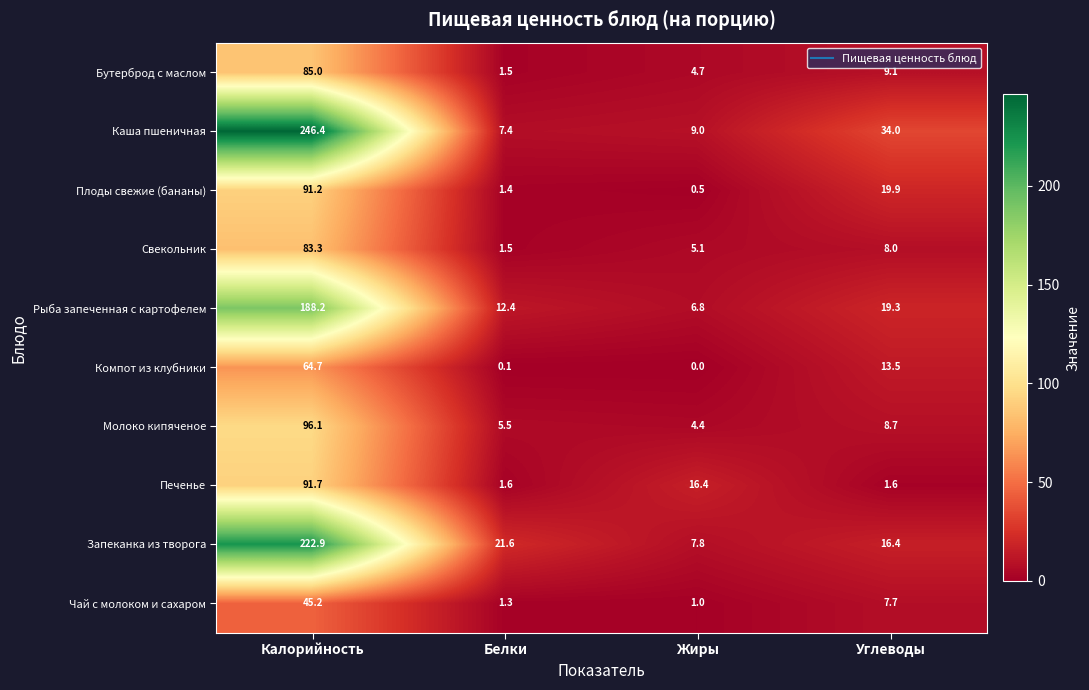

What is the approximate value of Плоды свежие (бананы) at Белки?

1.4